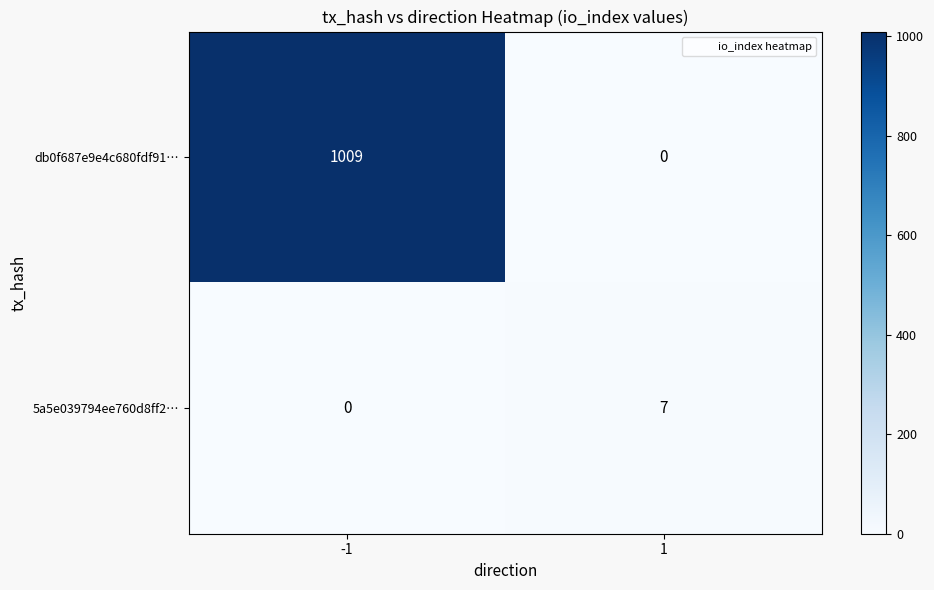

At 1, list the series in order from largest to smallest.

5a5e039794ee760d8ff2…, db0f687e9e4c680fdf91…